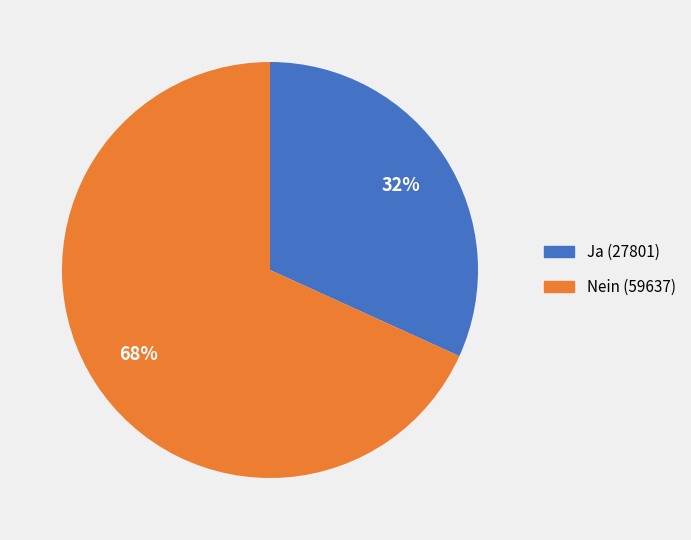

How many segments does this pie chart have?

2